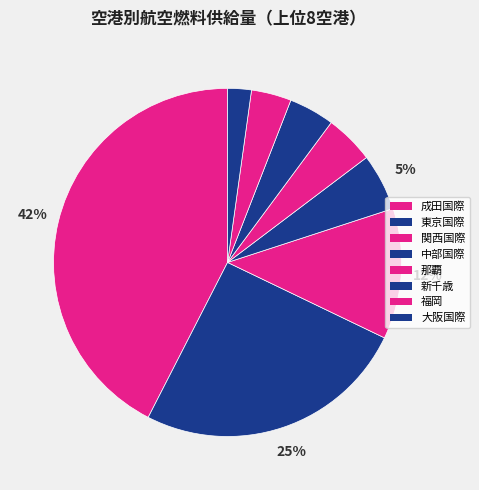

Does any single category account for the majority?

No